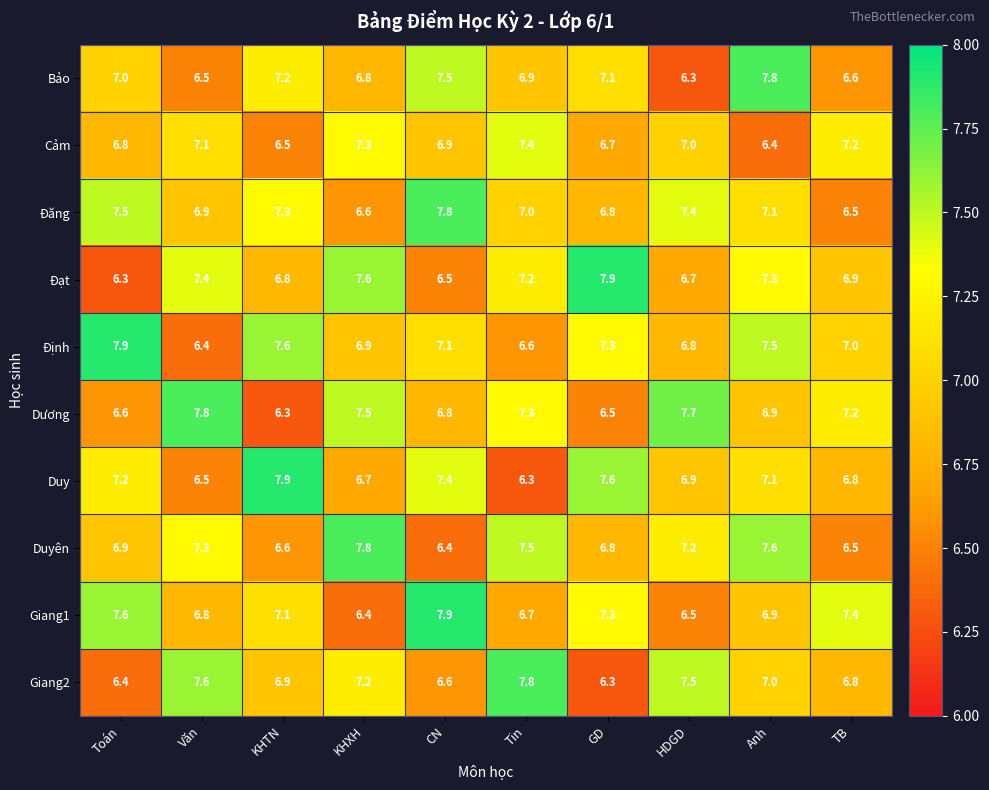

At which label does Duyên first exceed 7?

Văn